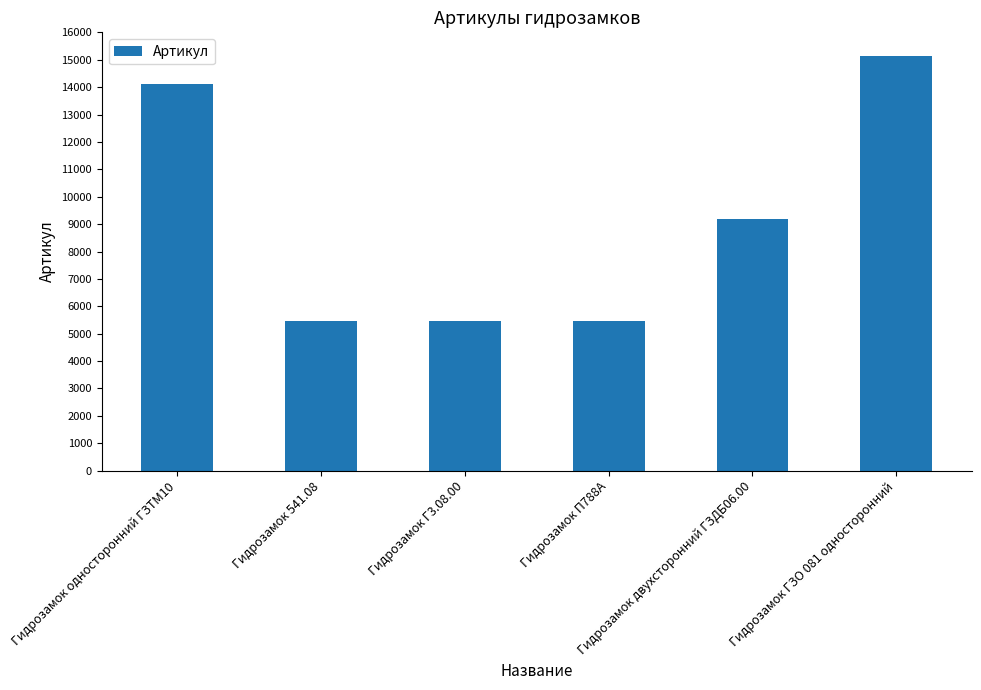

Are the bars grouped side by side (vs. stacked)?

No